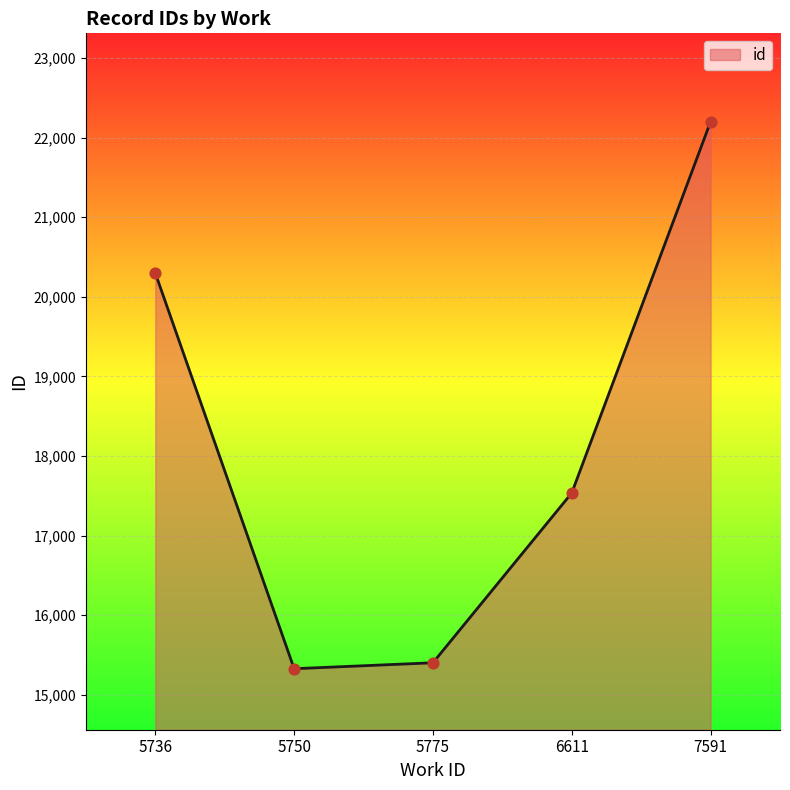

What is the change in value from 5775 to 7591?

+6797.7